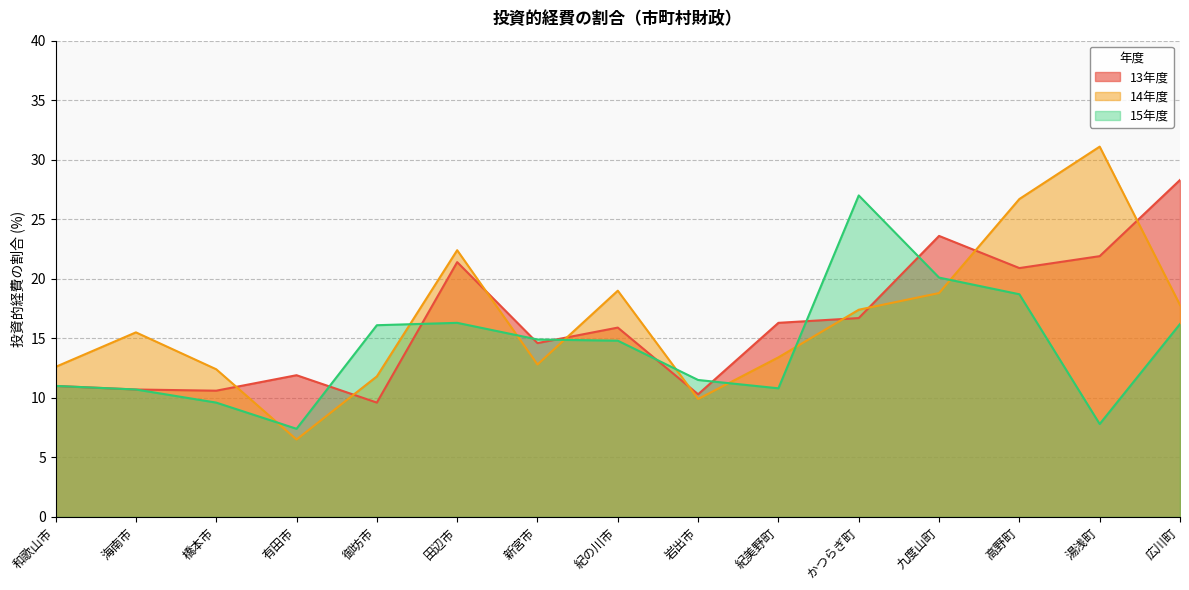

Rank the series by their maximum value, from highest to lowest.

14年度, 13年度, 15年度